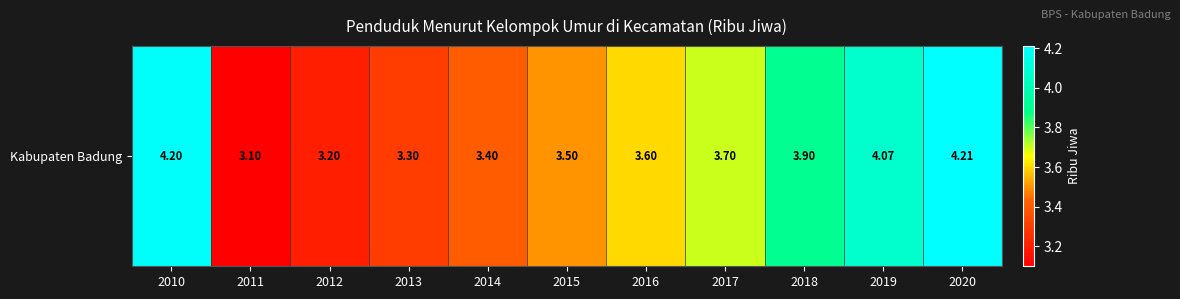

What is the average value?

3.7